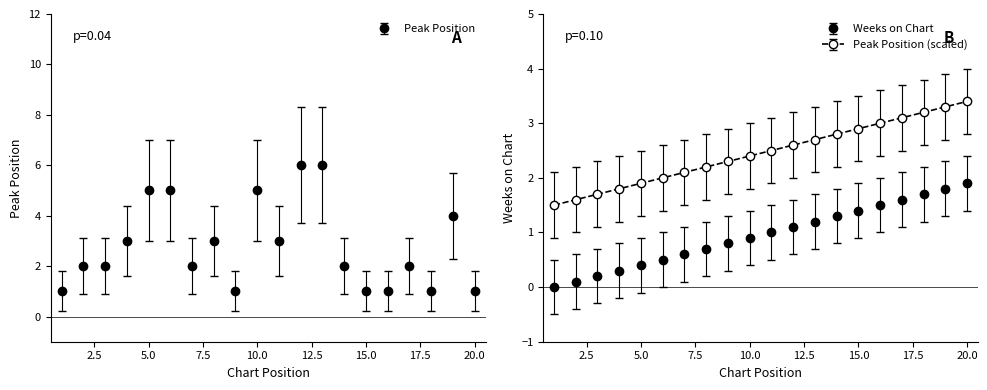

Does the chart have visible grid lines?

No